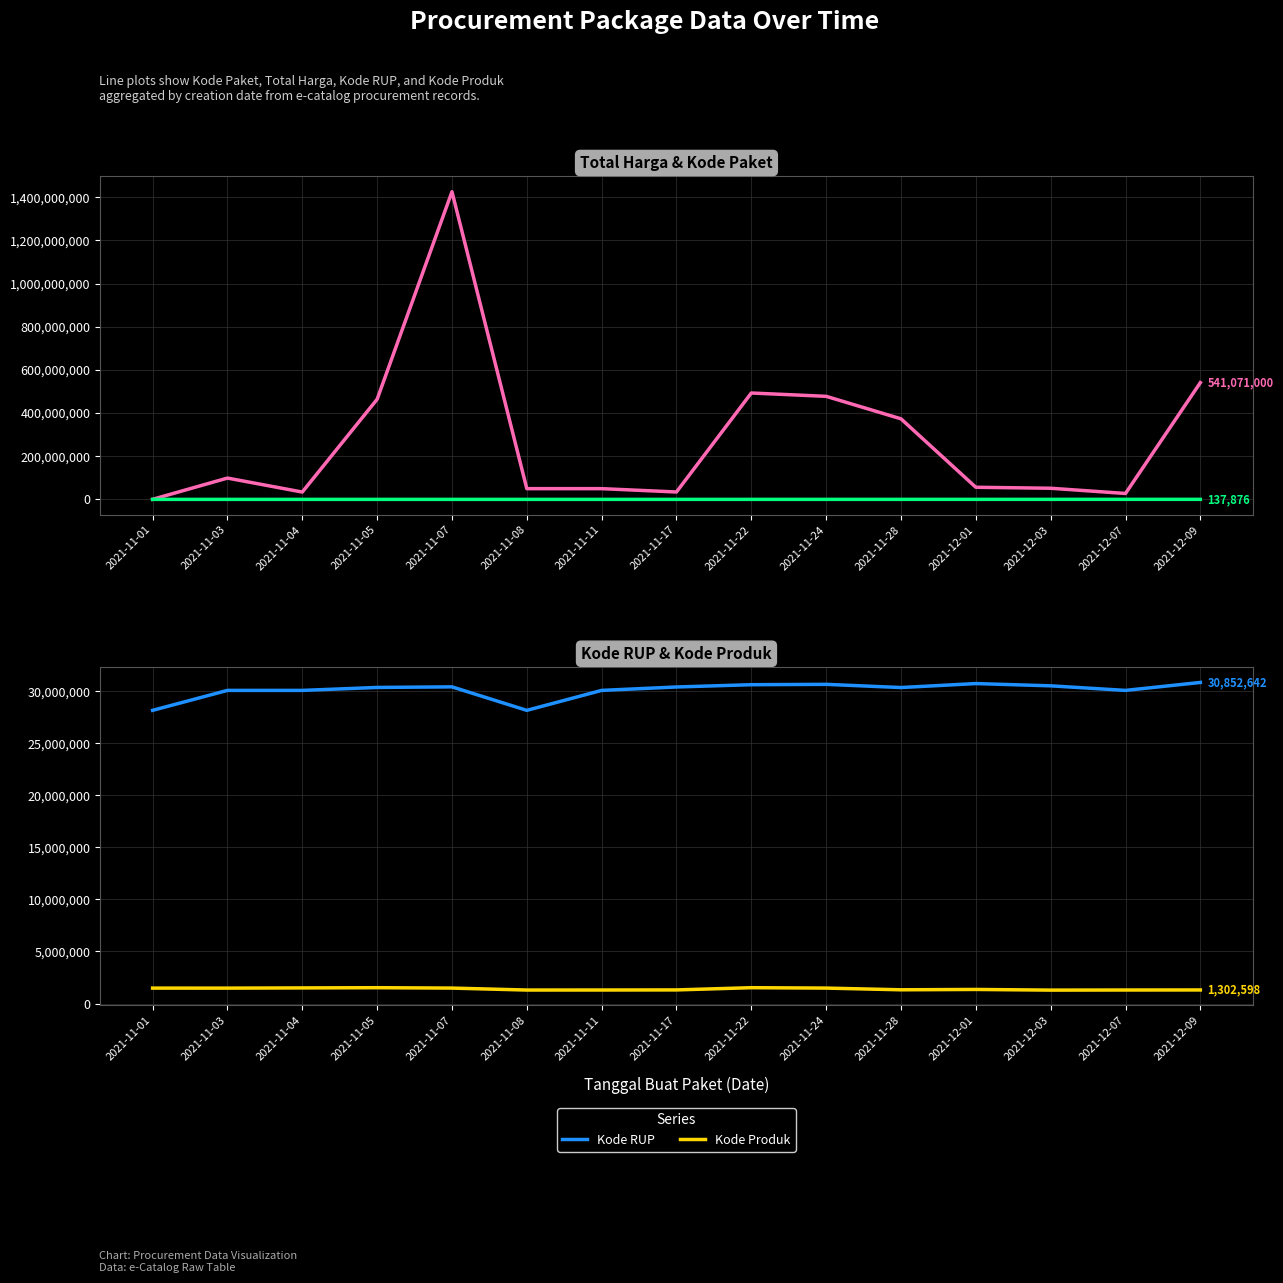

Which series has the largest total across all categories?

Total Harga